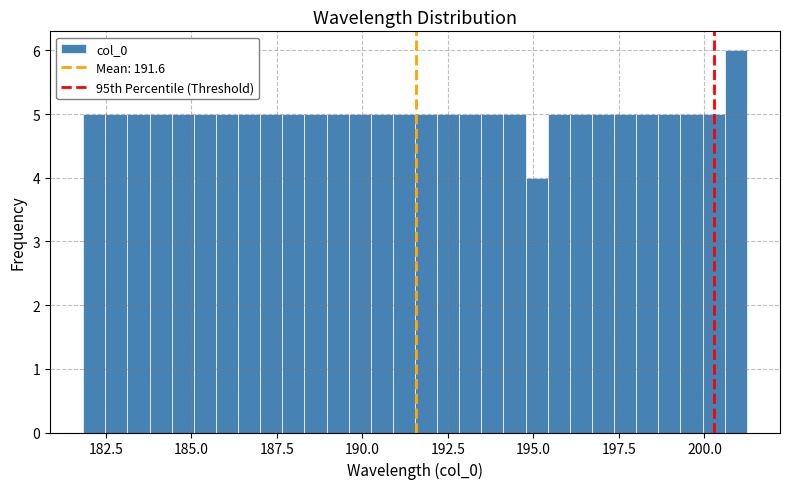

Around what value on the x-axis is the tallest bar? Give the approximate position of its centre, as read against the axis.

201.0